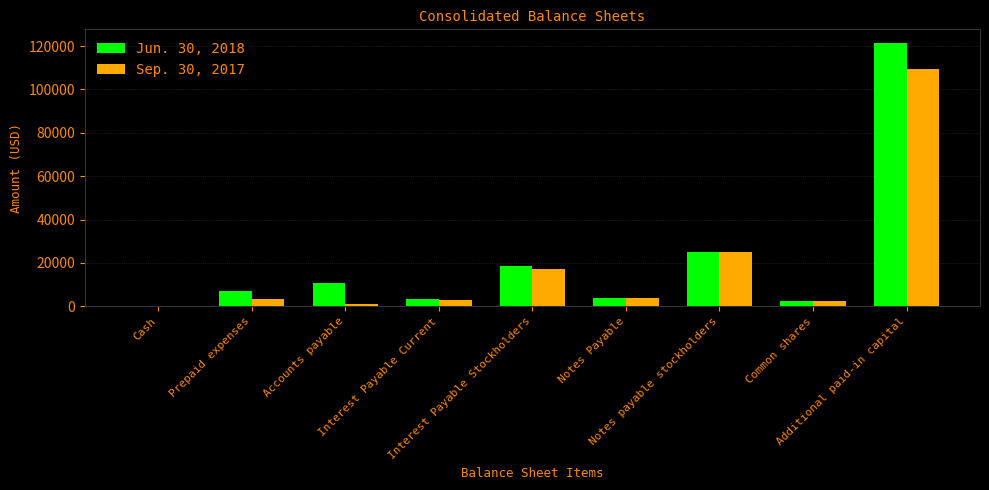

Count the number of categories in the chart.

9